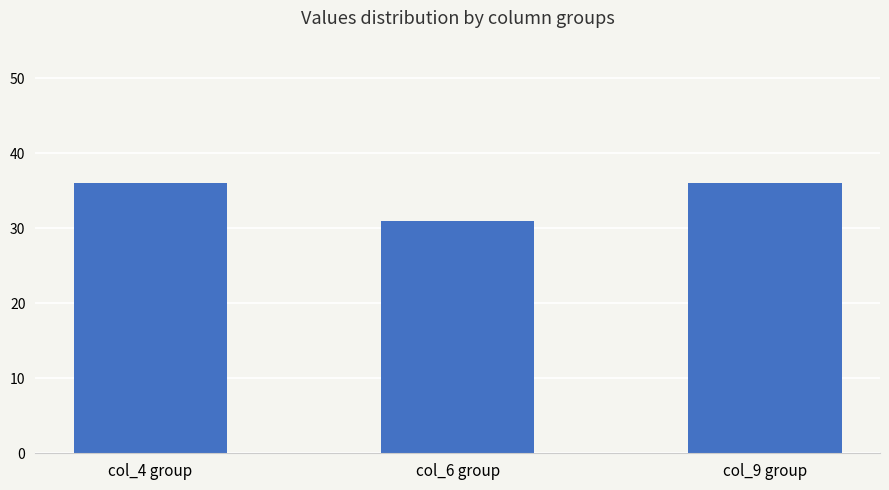

Reading right to left, transcribe all the data shown in this chart.

36	31	36